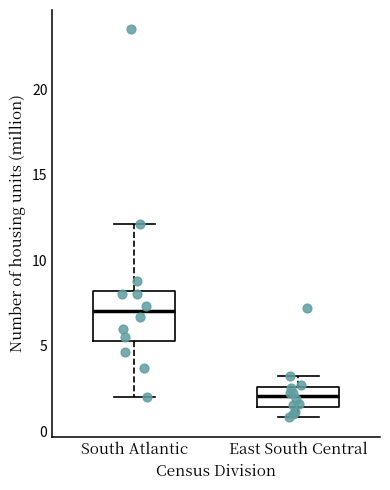

Comparing the boxes themselves (not the whiskers), which one is the tallest?

South Atlantic